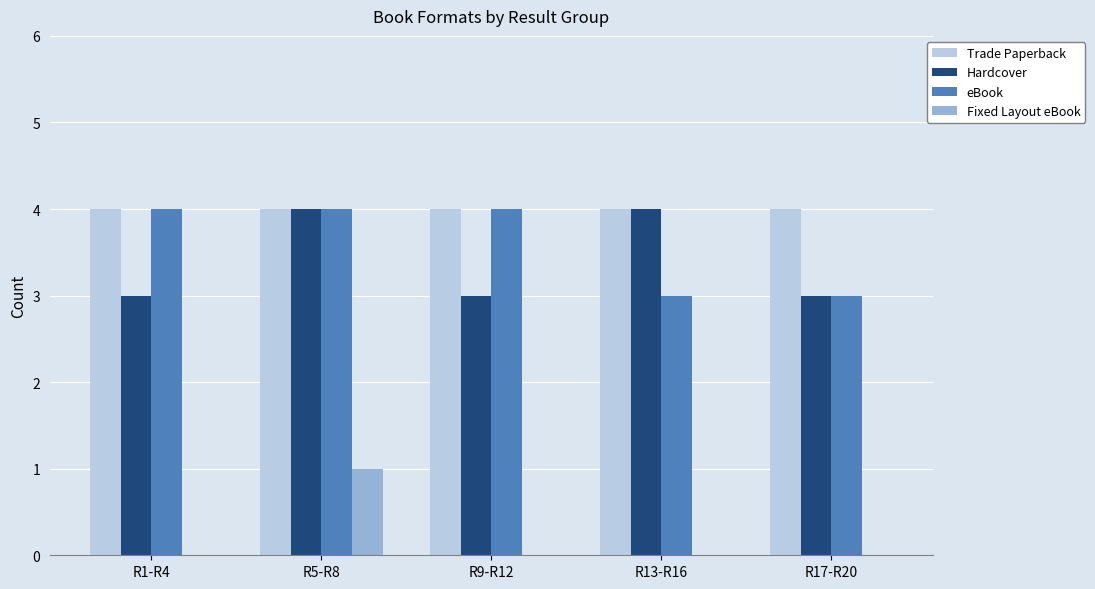

Which series has the largest total across all categories?

Trade Paperback